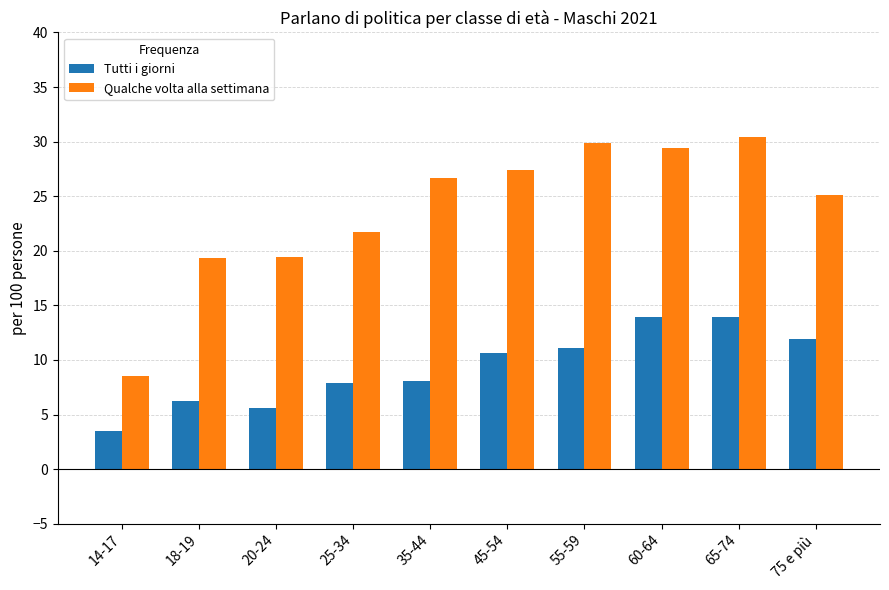

The Tutti i giorni series shows 7.9 at 25-34. True or false?

True